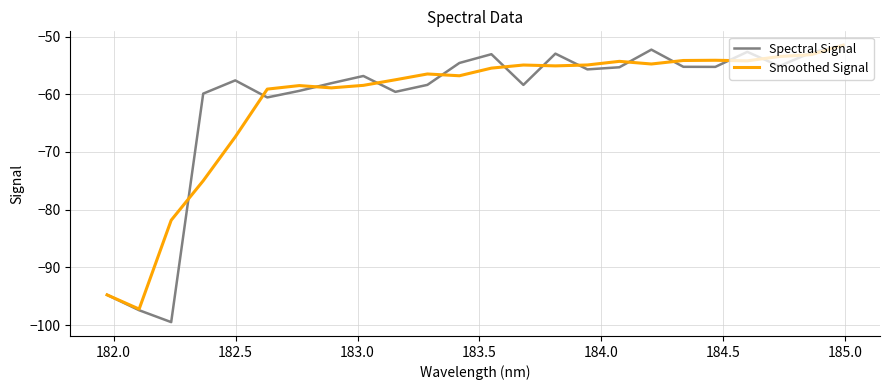

In Smoothed Signal, how many points are higher than both neighbors (excluding endpoints)?

5